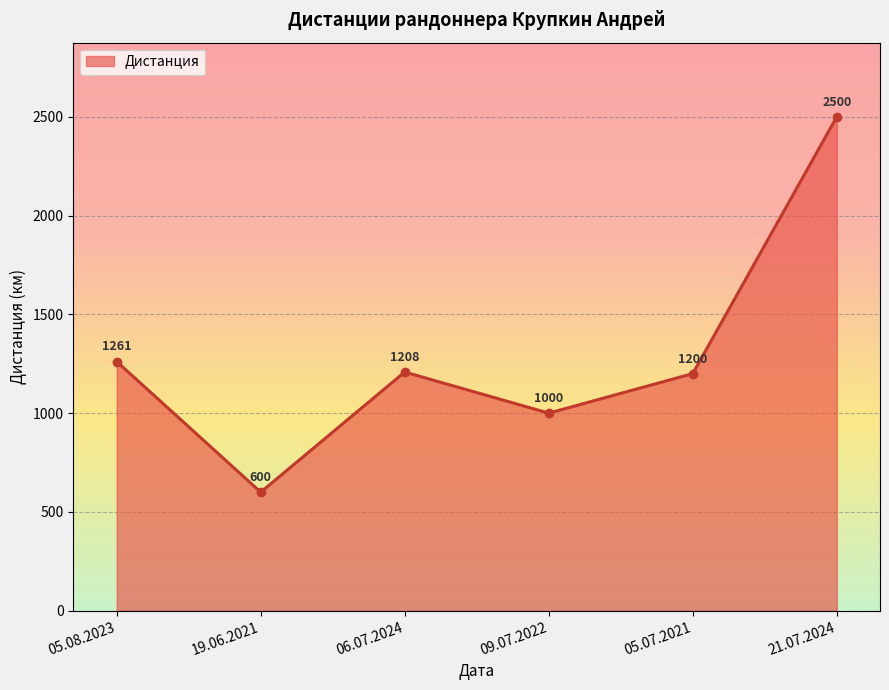

What is the approximate value at 09.07.2022, to the nearest 100?

1000